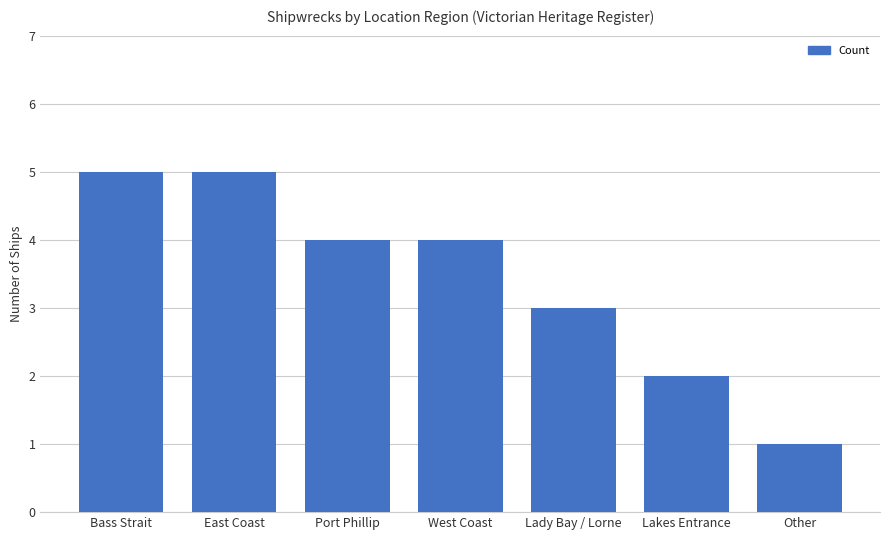

What is the difference between the maximum and minimum values?

4